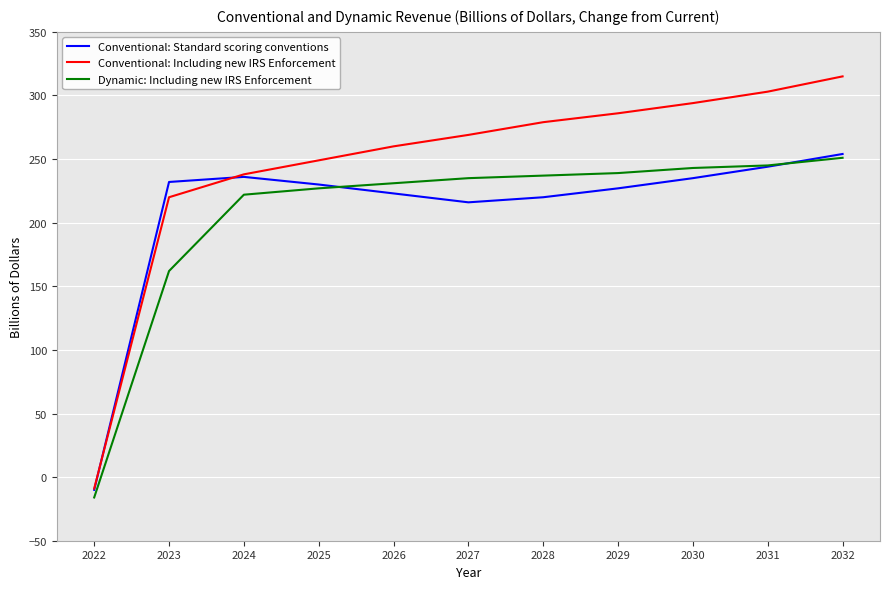

What is the total value across all series at 2028?

736